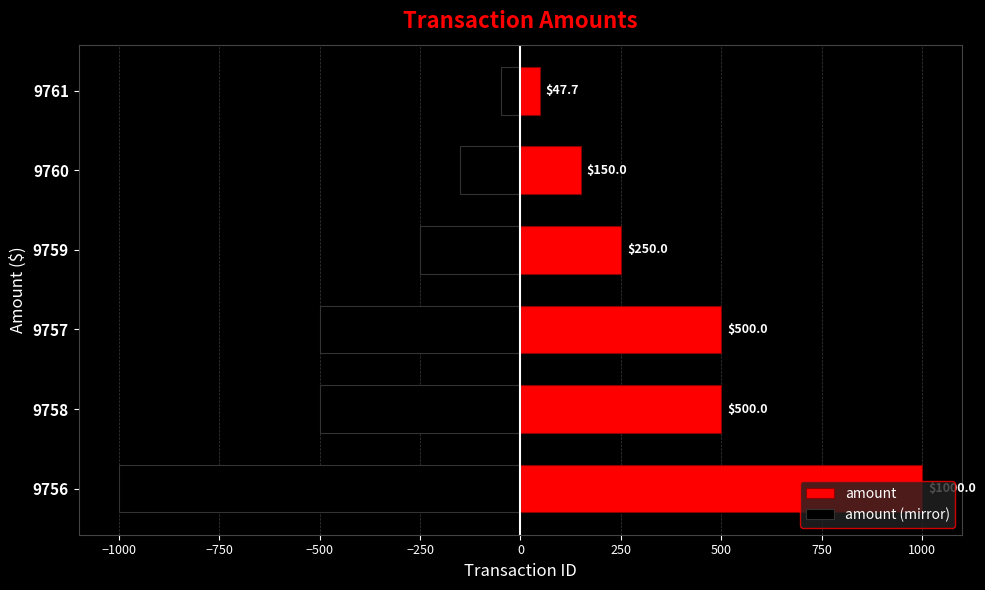

Rank the series by their maximum value, from lowest to highest.

amount (mirror), amount